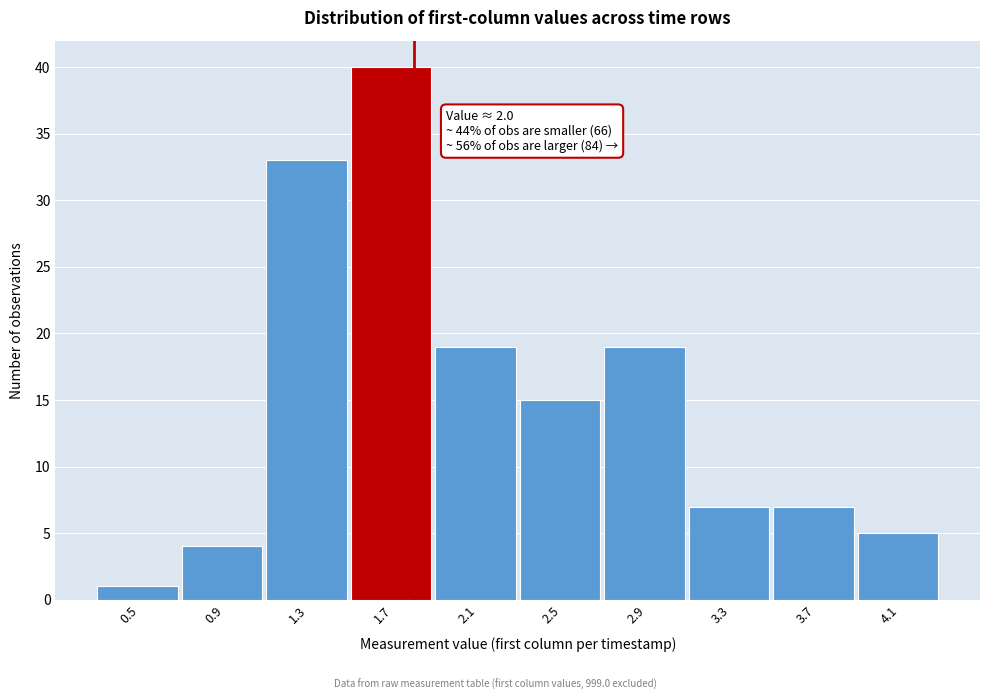

Reading right to left, transcribe all the data shown in this chart.

4.1=5	3.7=7	3.3=7	2.9=19	2.5=15	2.1=19	1.7=40	1.3=33	0.9=4	0.5=1